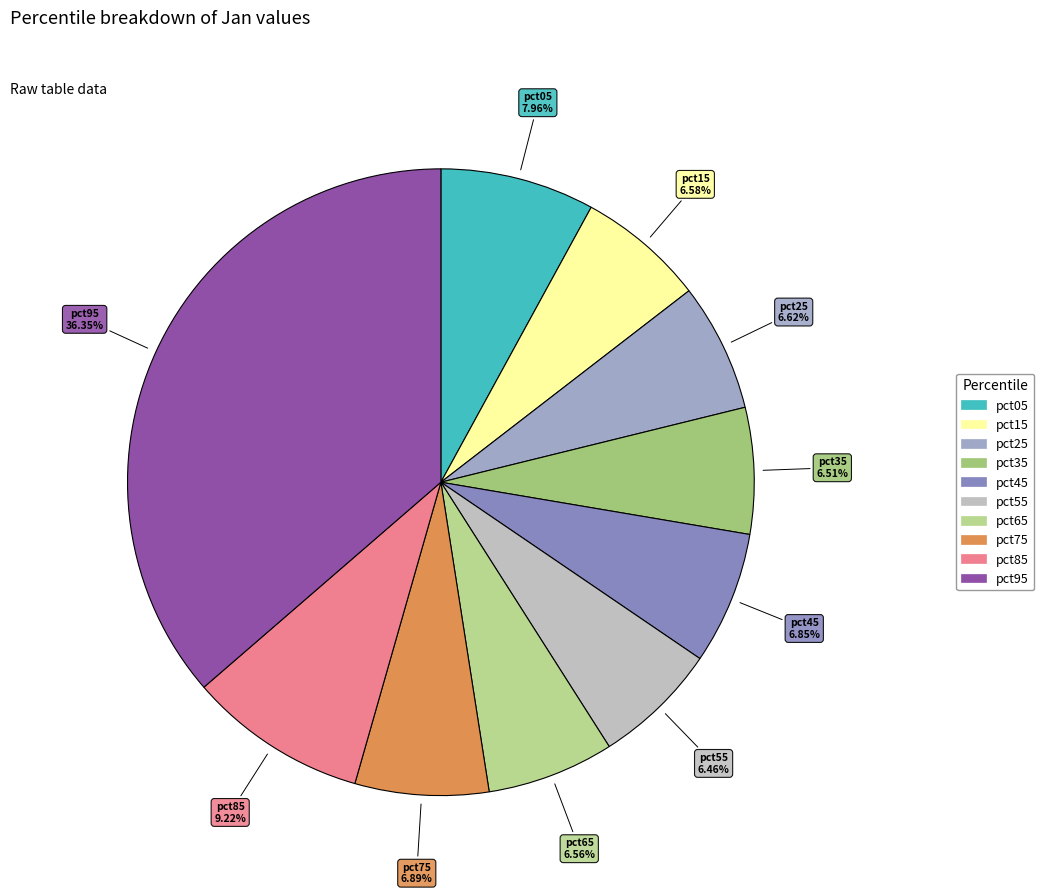

The pct65 slice represents 1% of the pie. True or false?

False